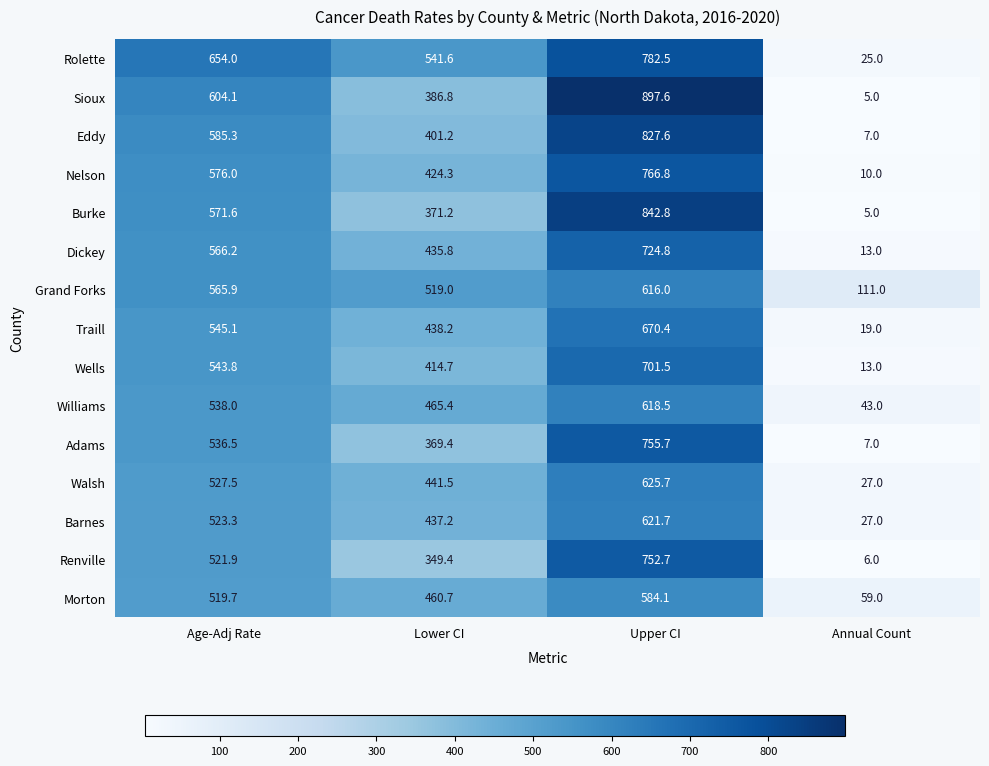

At how many categories does at least one series exceed 375?

3